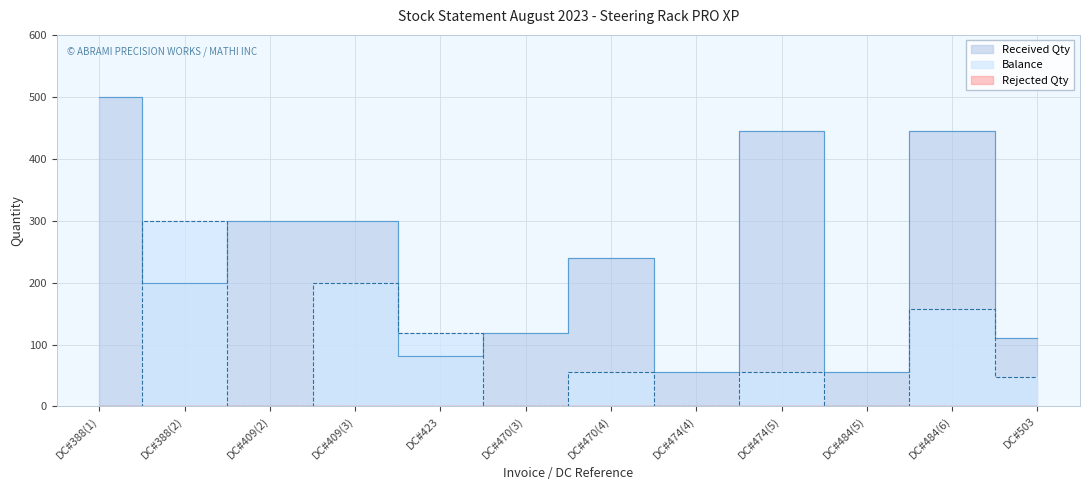

What is the spread (max minus min) of values at DC#423?

38